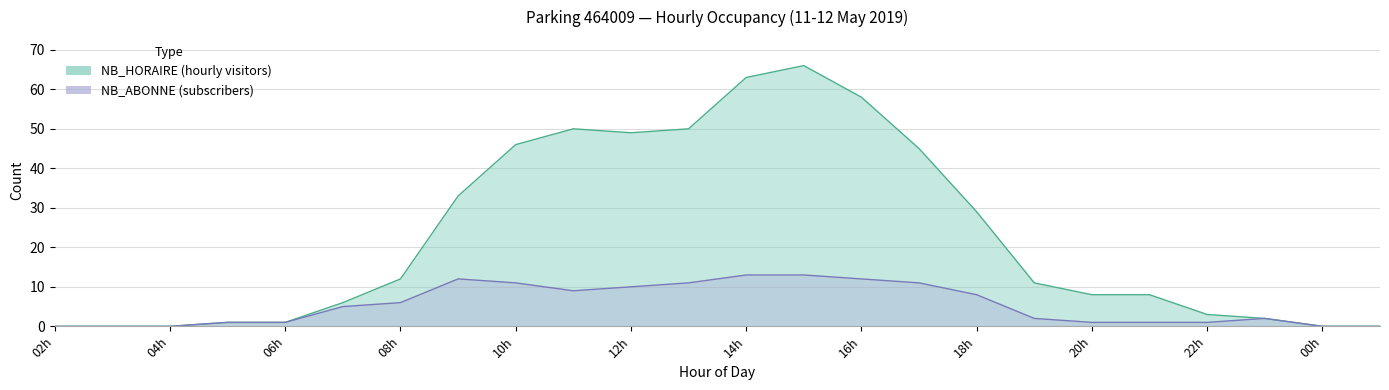

Rank the series by their average value, from lowest to highest.

NB_ABONNE, NB_HORAIRE